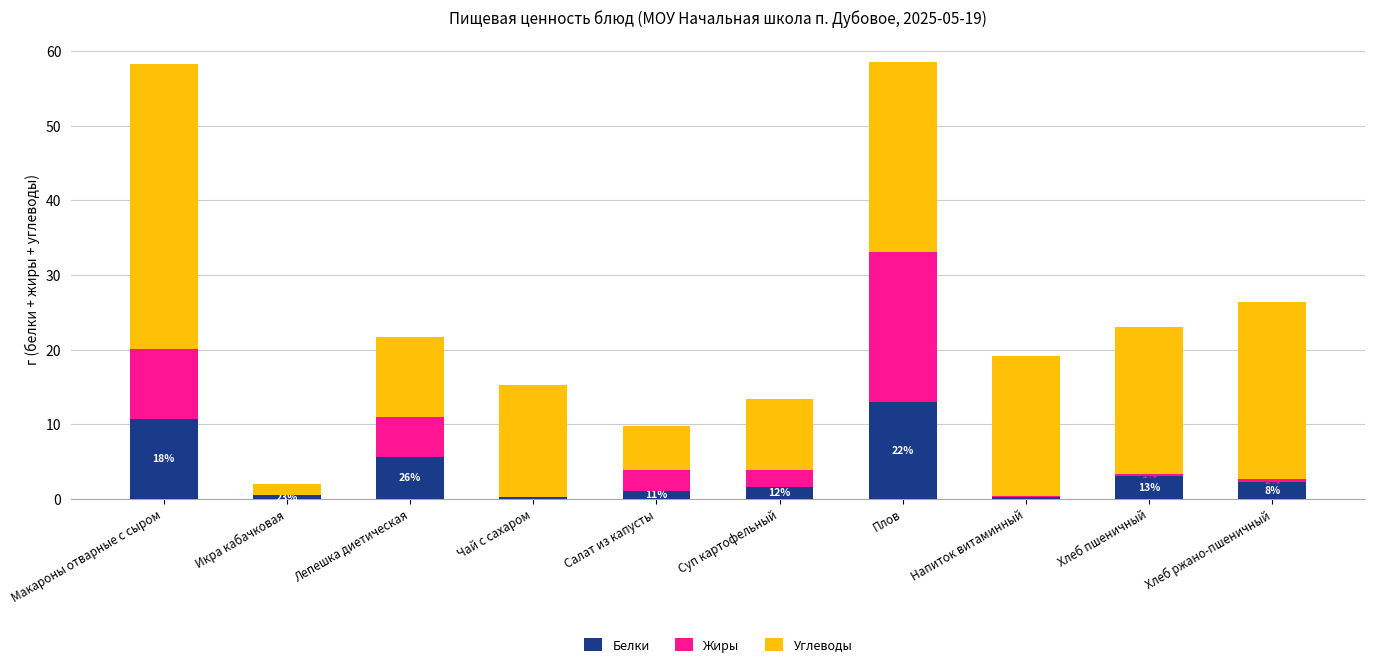

The Углеводы series shows 1.4 at Икра кабачковая. True or false?

True